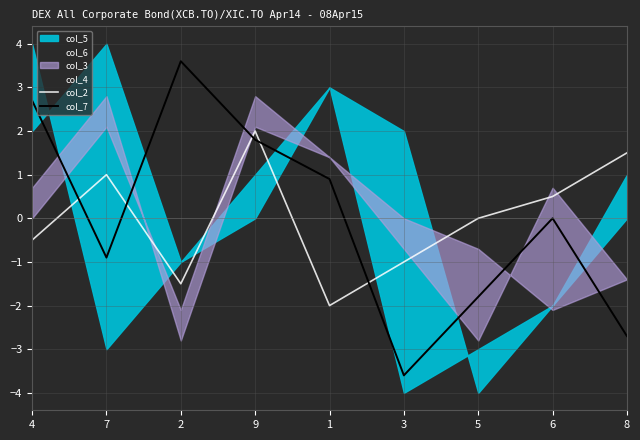

Where is col_2 nearest to the value 0?

5